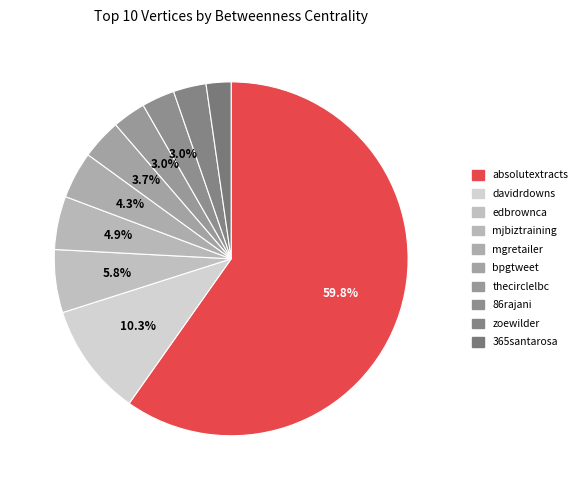

What is the total percentage of 86rajani and zoewilder?

6.0%